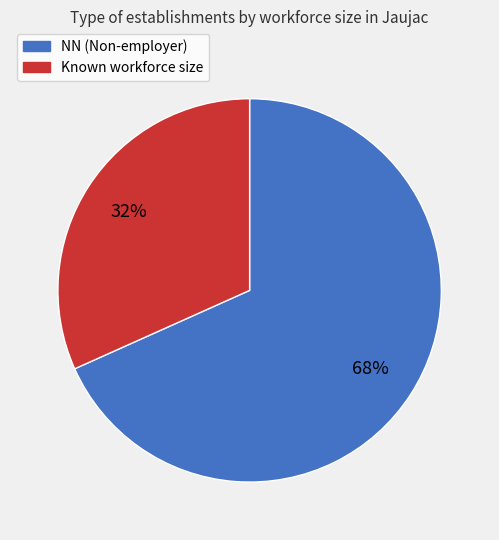

Does any single category account for the majority?

Yes